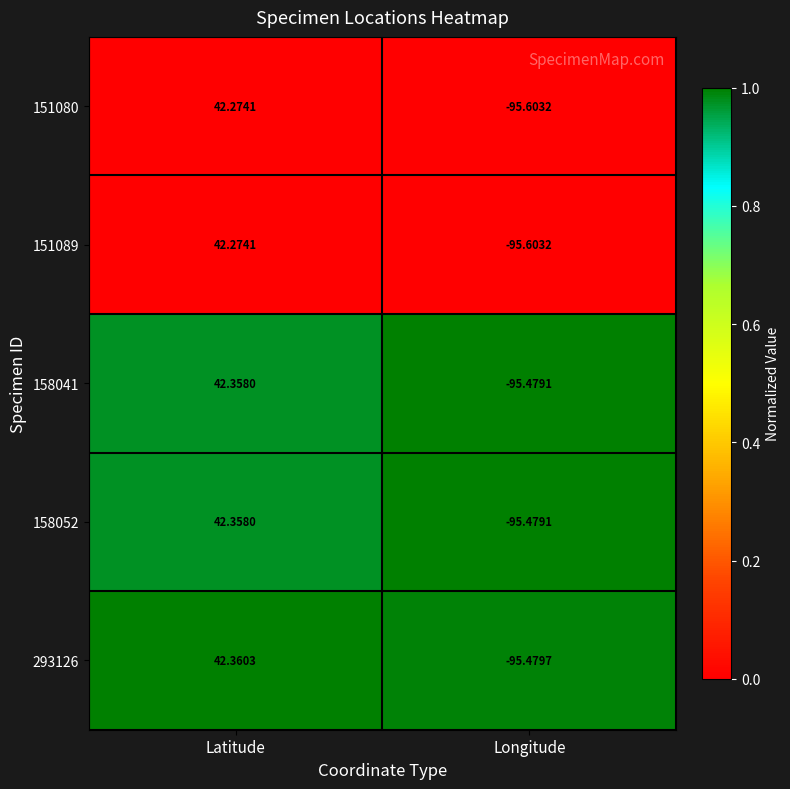

At which category is the sum across all series the highest?

Latitude